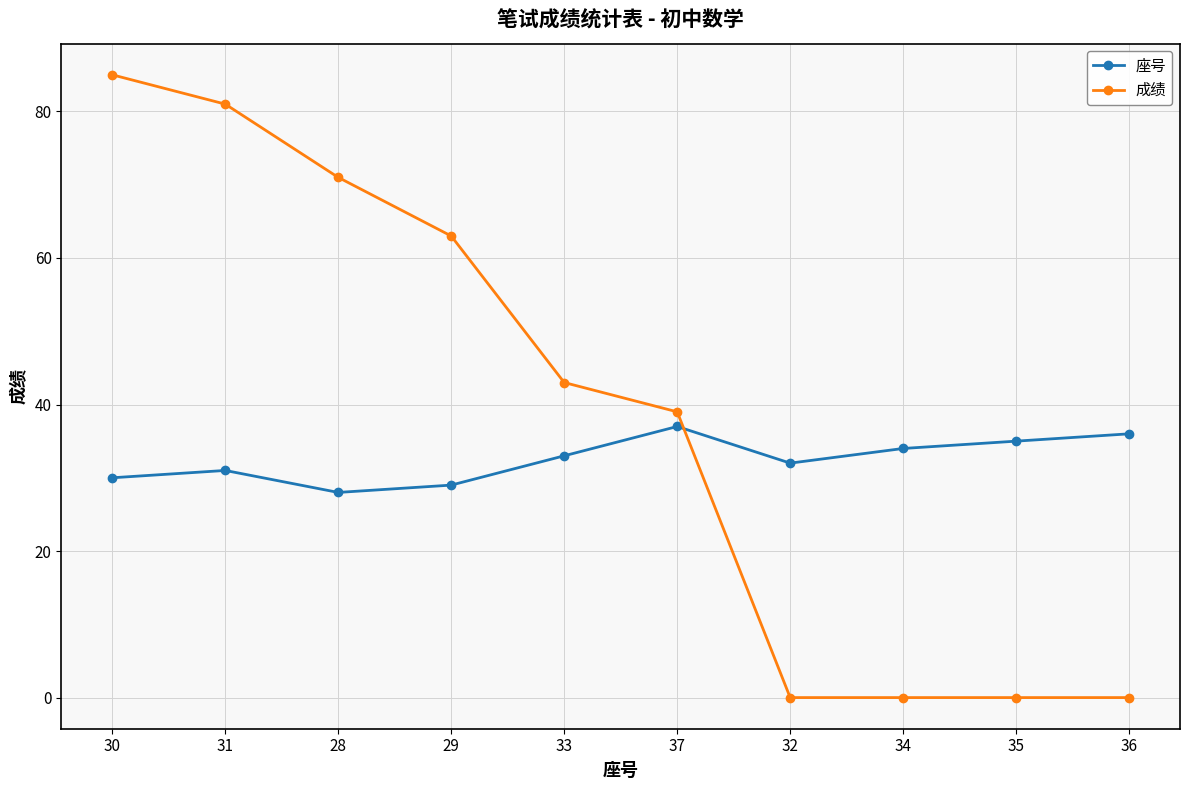

Which series has the largest range (max minus min)?

成绩